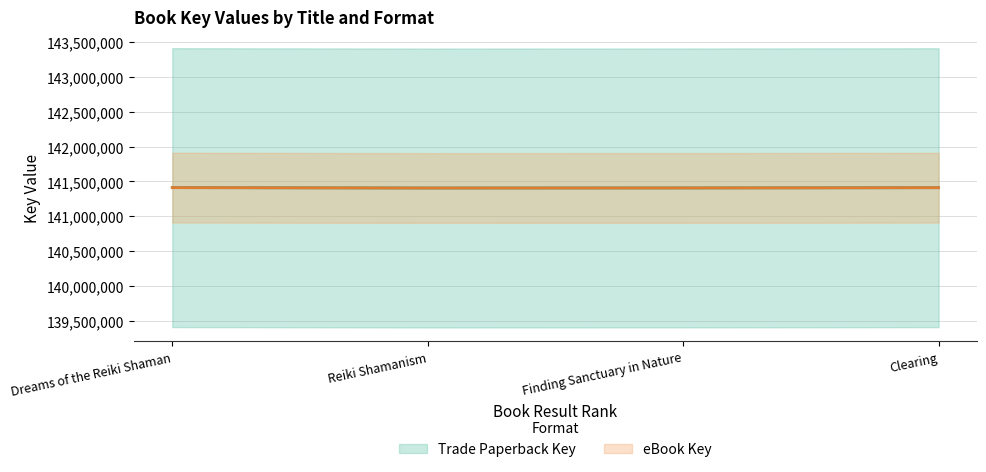

Between Reiki Shamanism and Finding Sanctuary in Nature, which series saw the biggest shift?

Trade Paperback Key